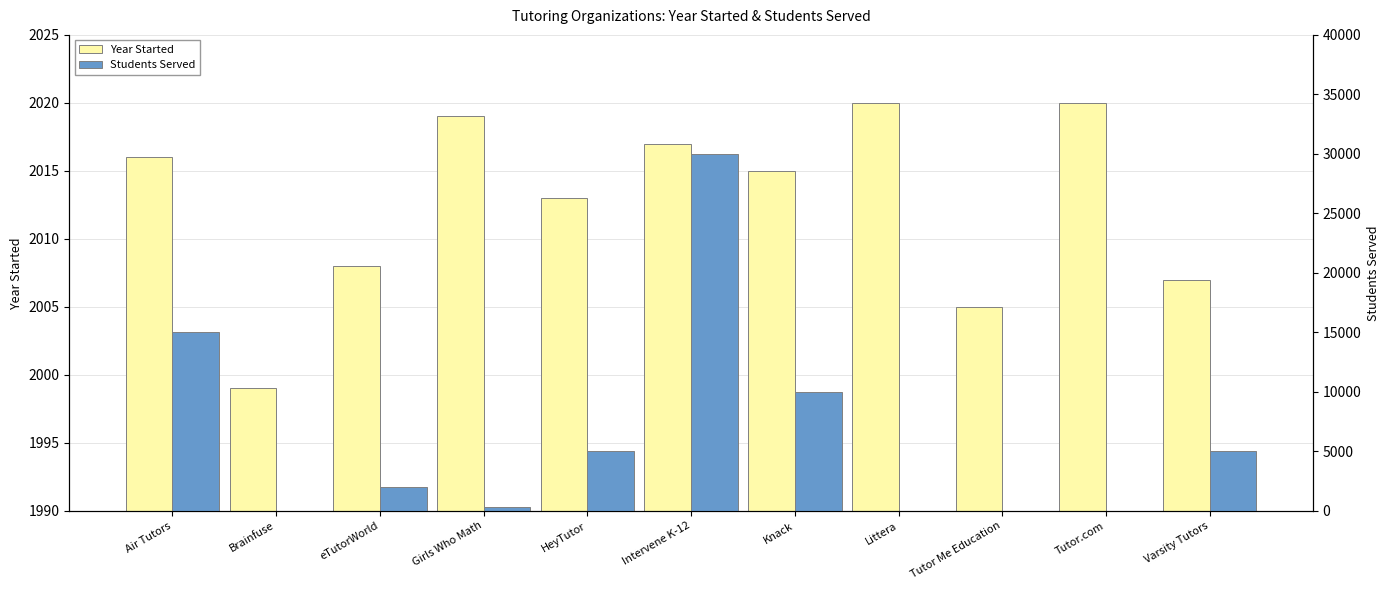

How many bars are there in total?

22